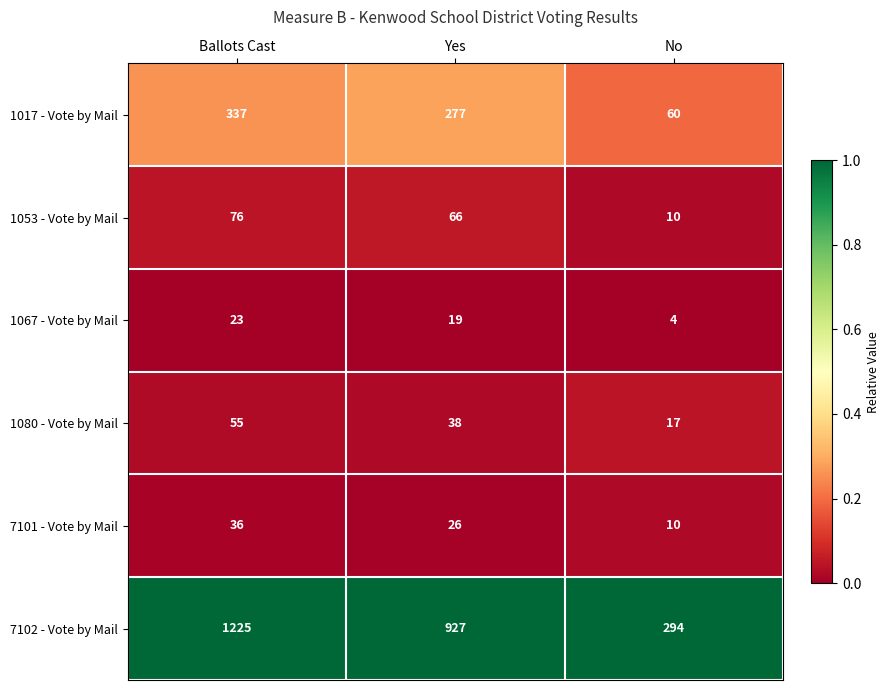

What is the difference between the highest and lowest values at Yes?

908